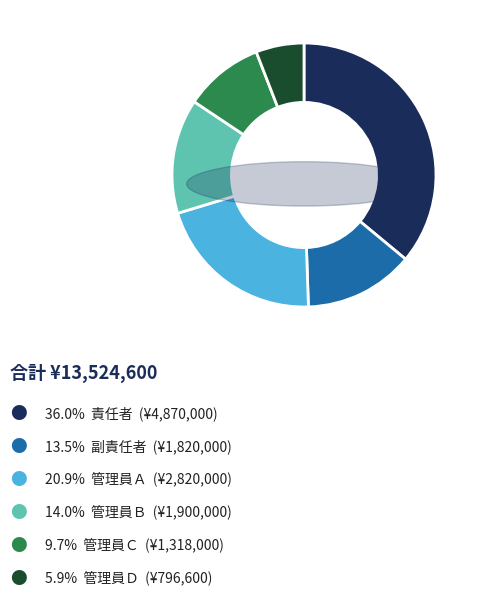

Does any single category account for the majority?

No